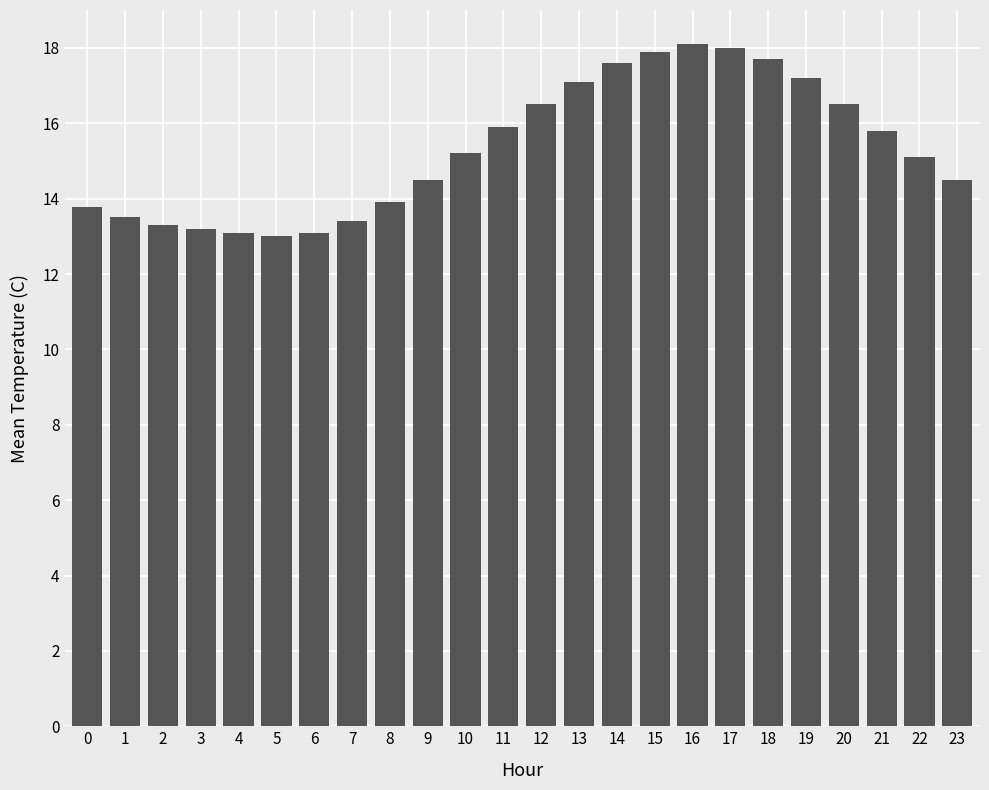

Count the number of categories in the chart.

24